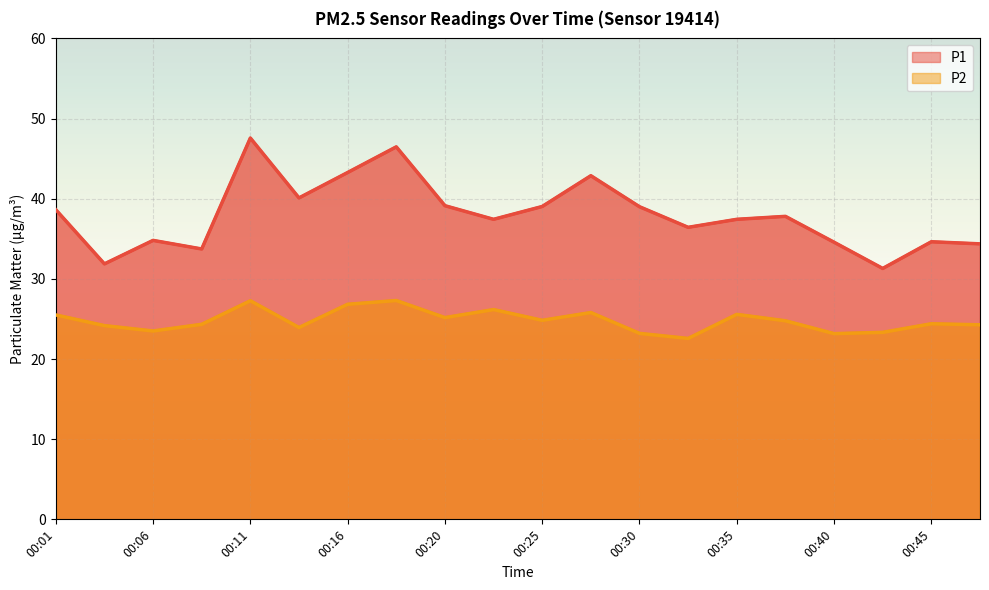

What is the spread (max minus min) of values at 00:11?

20.3